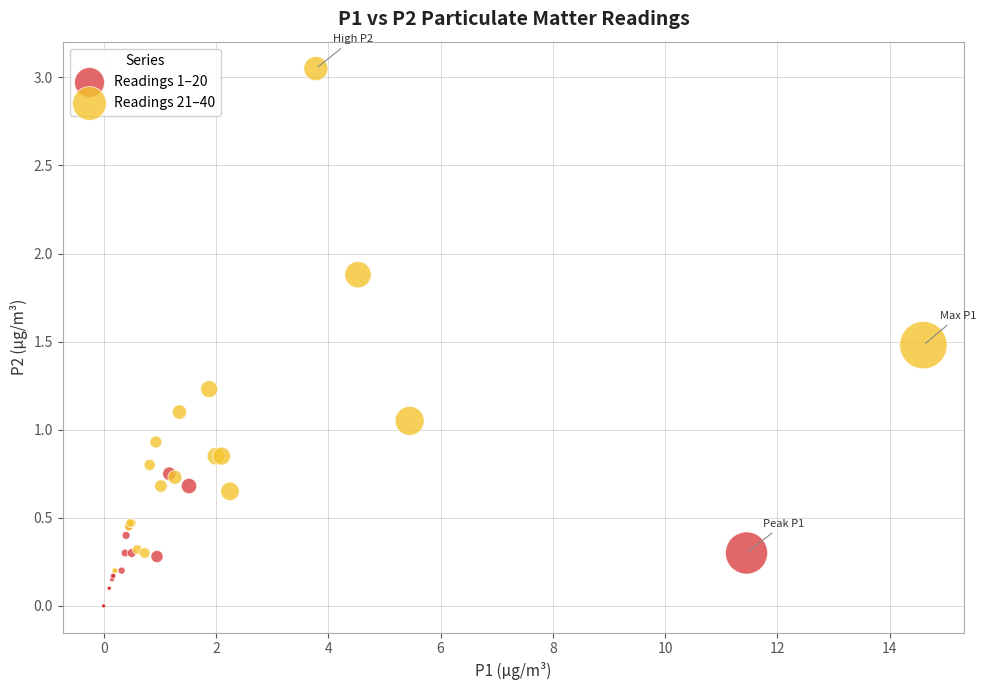

What are all the series names shown in the legend?

Readings 1–20, Readings 21–40